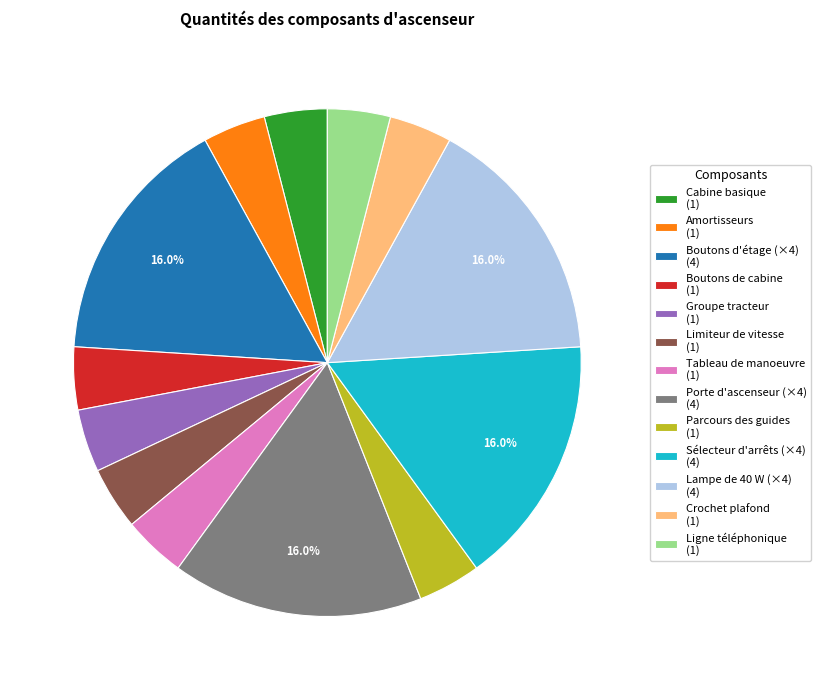

Combined, what portion of the pie is Lampe de 40 W (×4) (4) and Boutons d'étage (×4) (4)?

32.0%